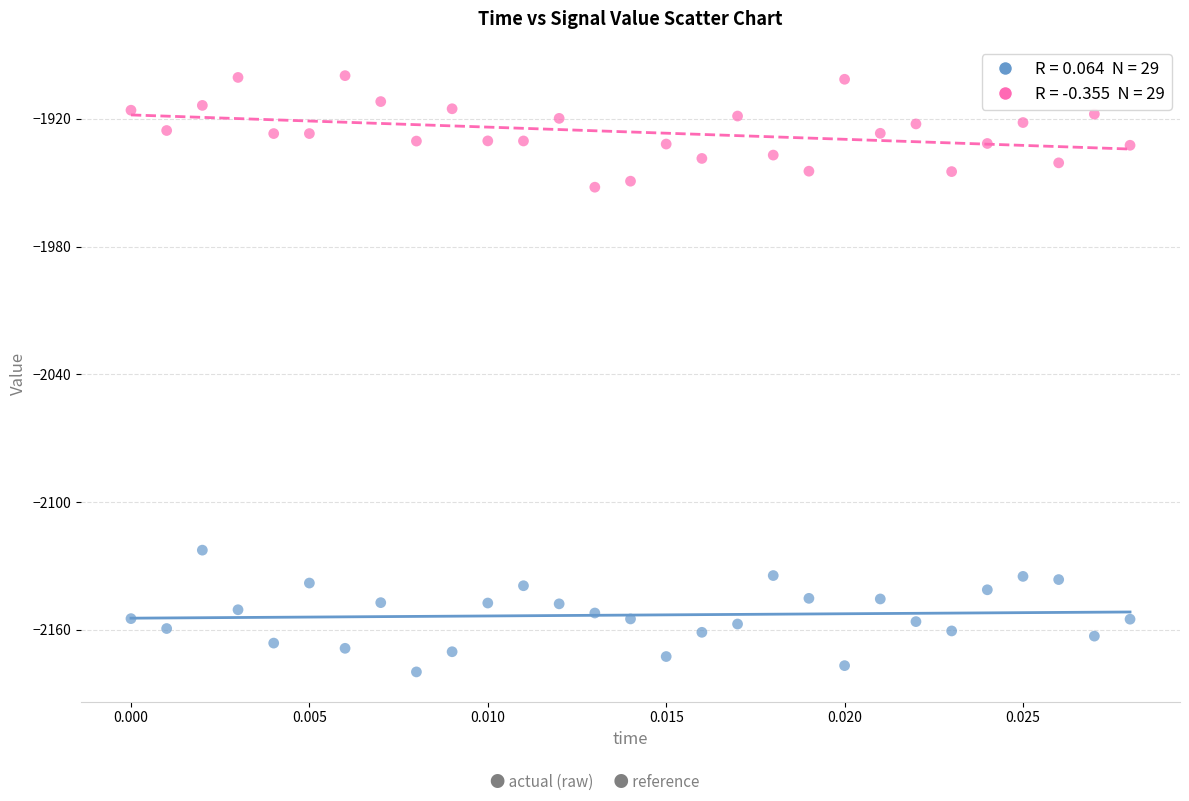

Across all data points, what is the range of Y values (max minus min)?

280.0